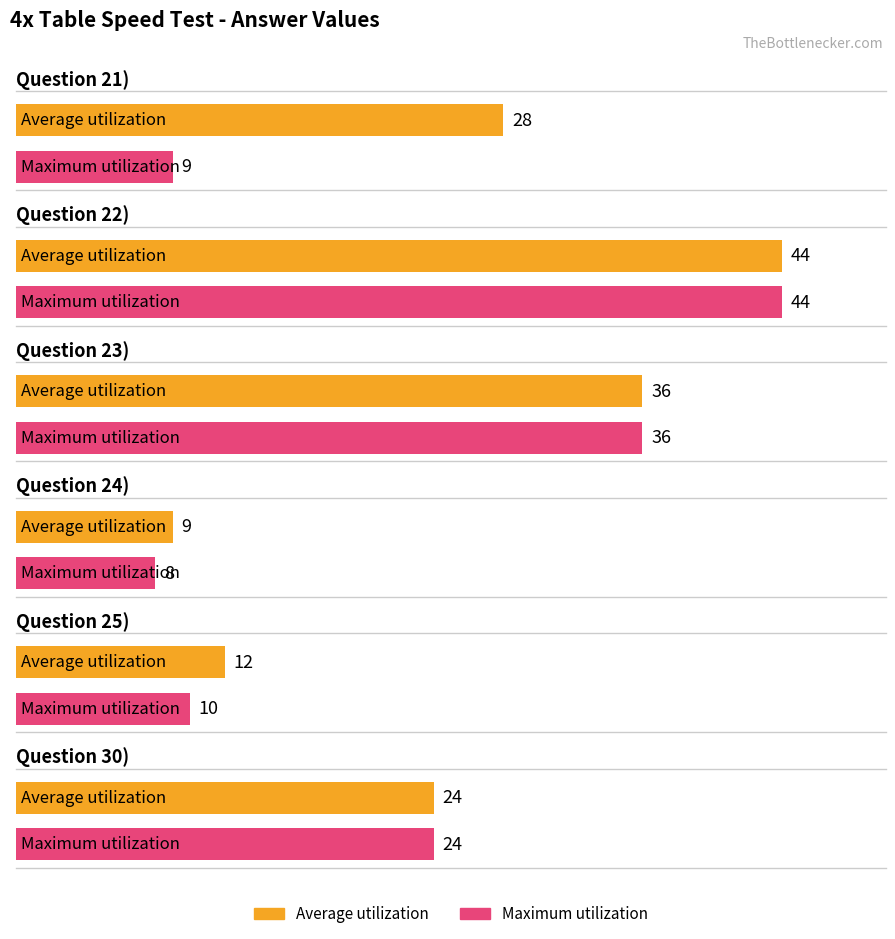

Is the value of Average utilization at 22) greater than the value of Maximum utilization at 24)?

Yes